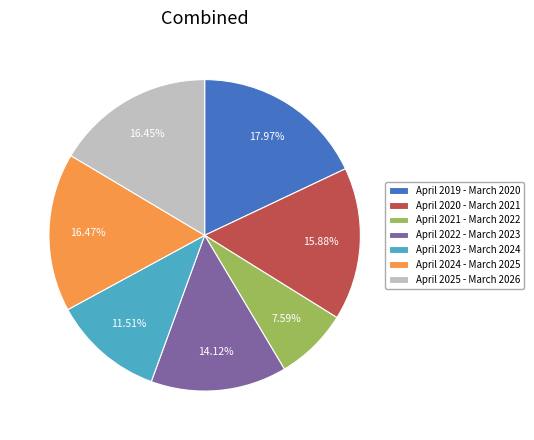

To the nearest percent, what portion does April 2022 - March 2023 represent?

14%